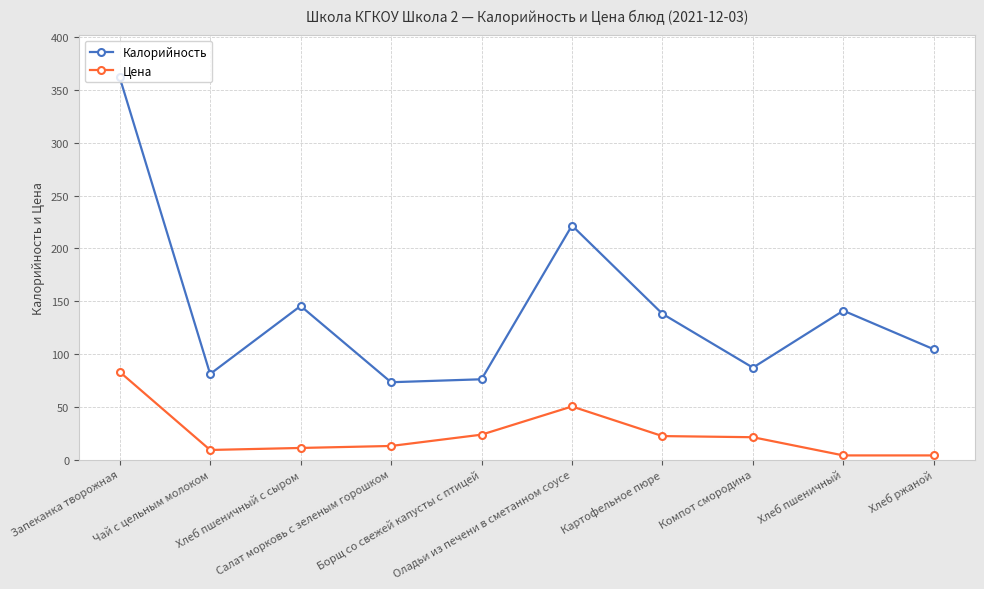

At which category does the chart reach its peak across all series?

Запеканка творожная